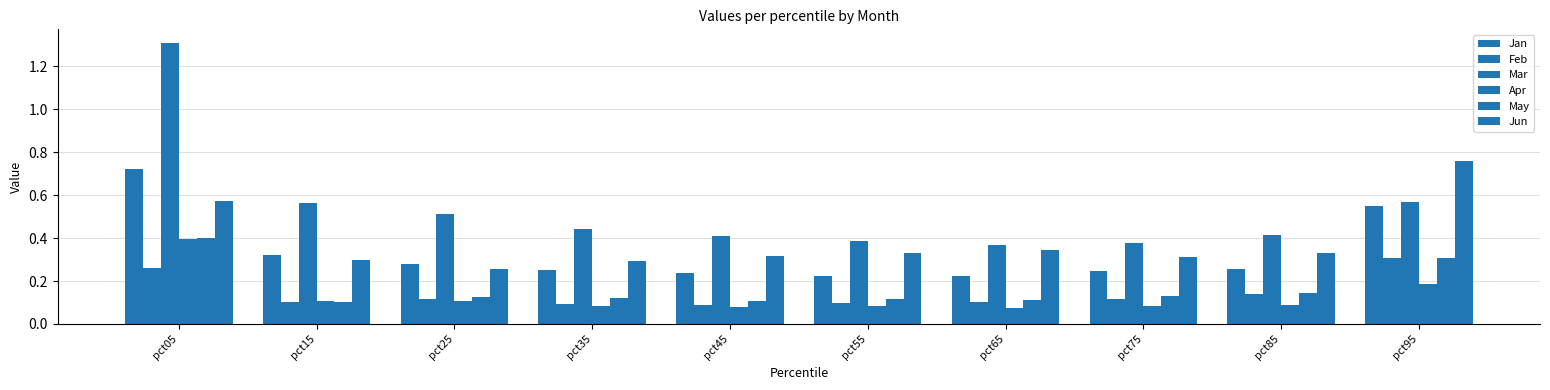

The Mar series shows 0.4 at pct45. True or false?

True